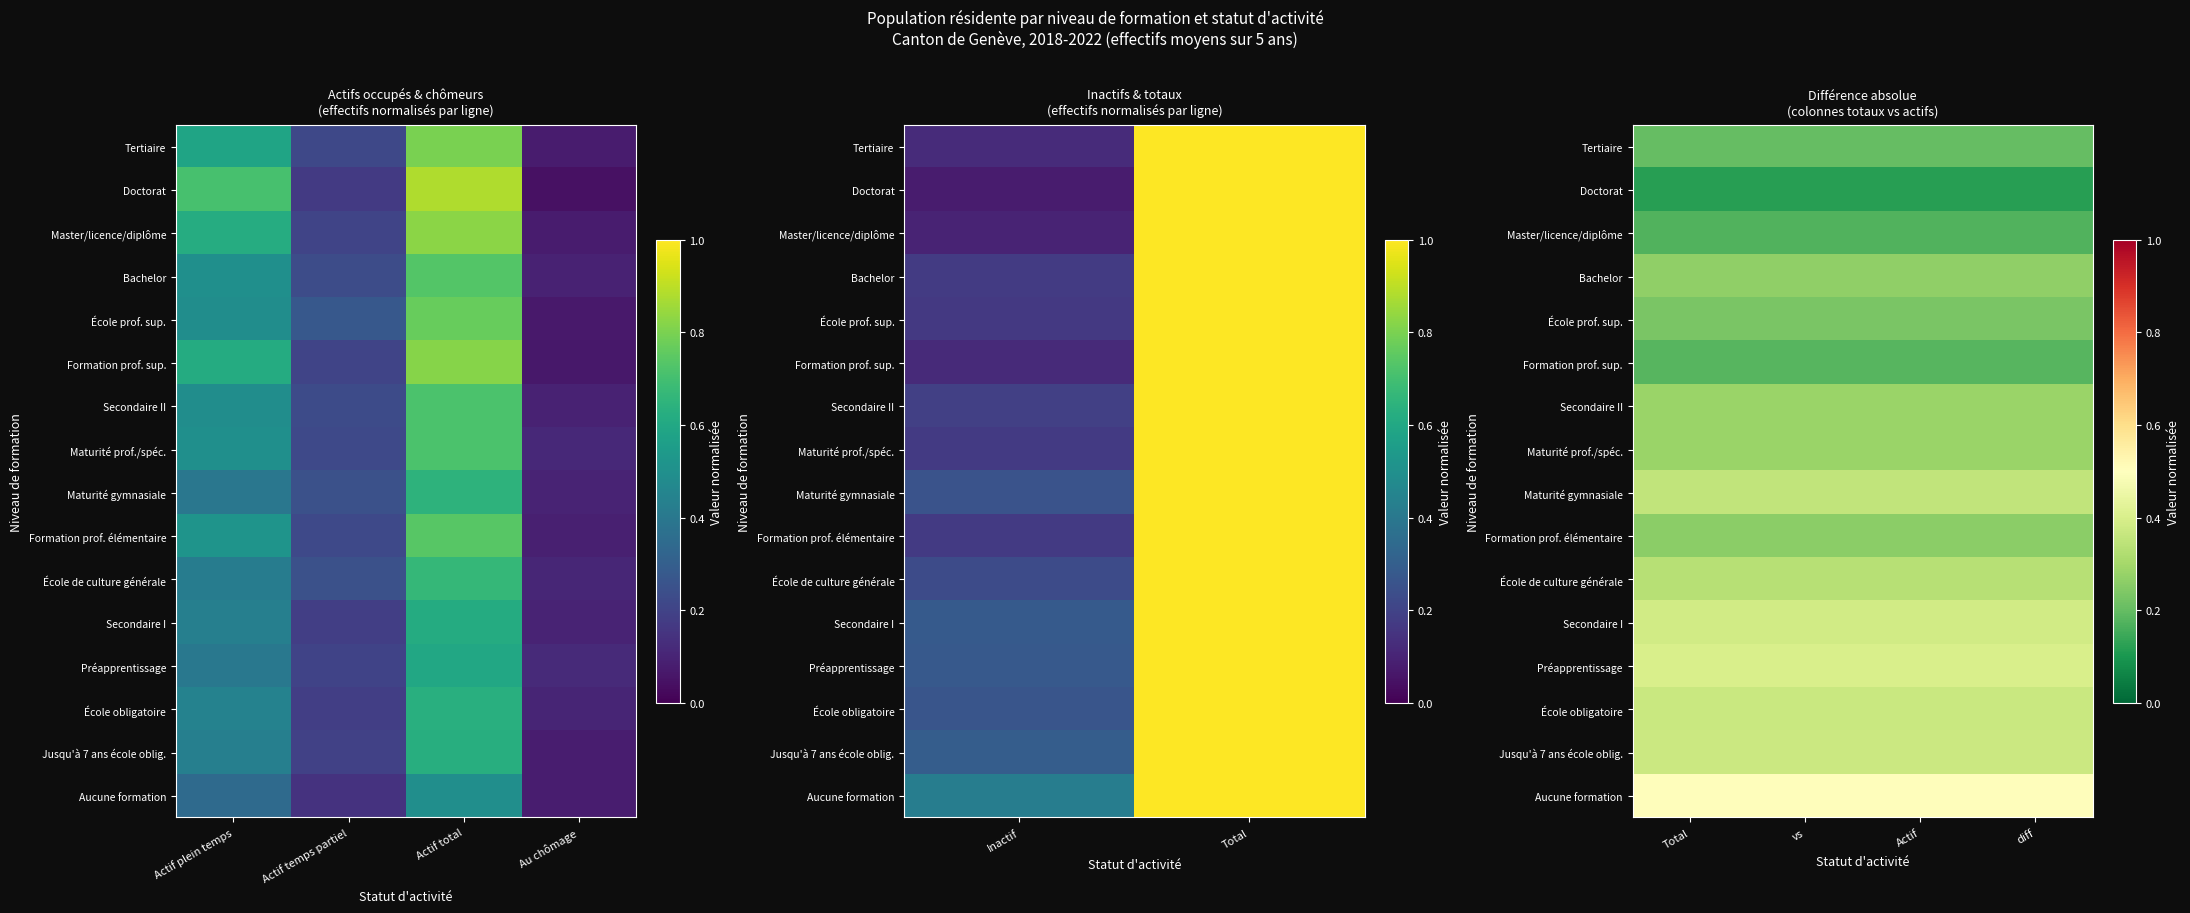

The Doctorat series shows 0.1 at Total. True or false?

False